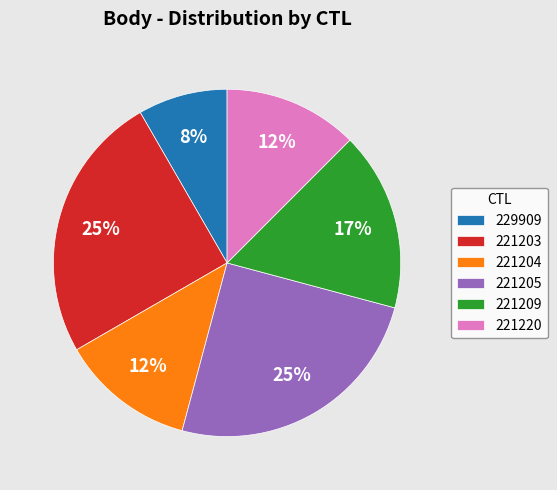

Is the sum of 221205 and 221209 greater than half?

No